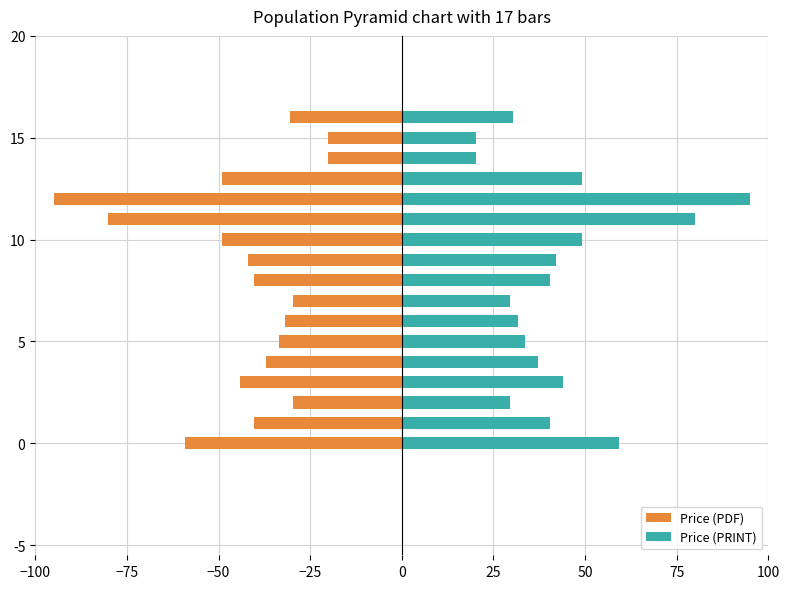

What position from the left is 0?

5